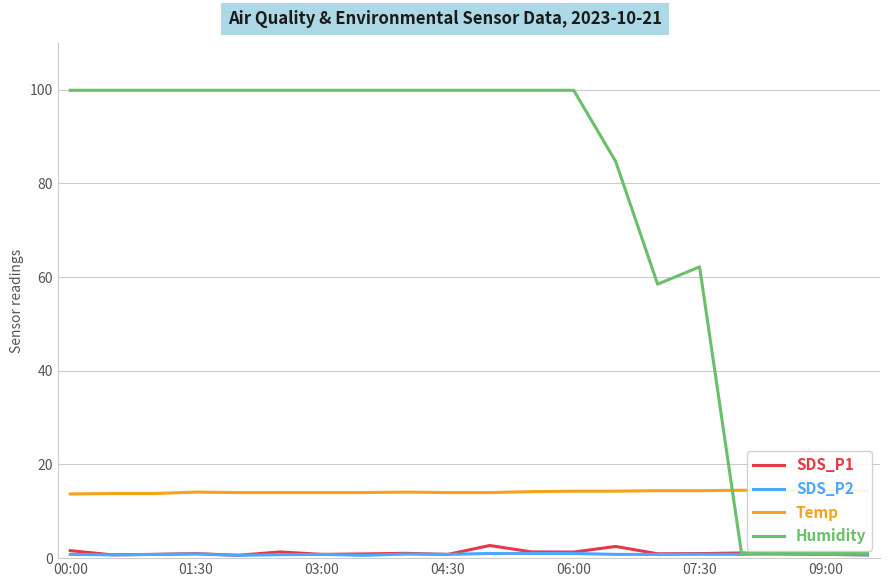

Which series has the largest total across all categories?

Humidity